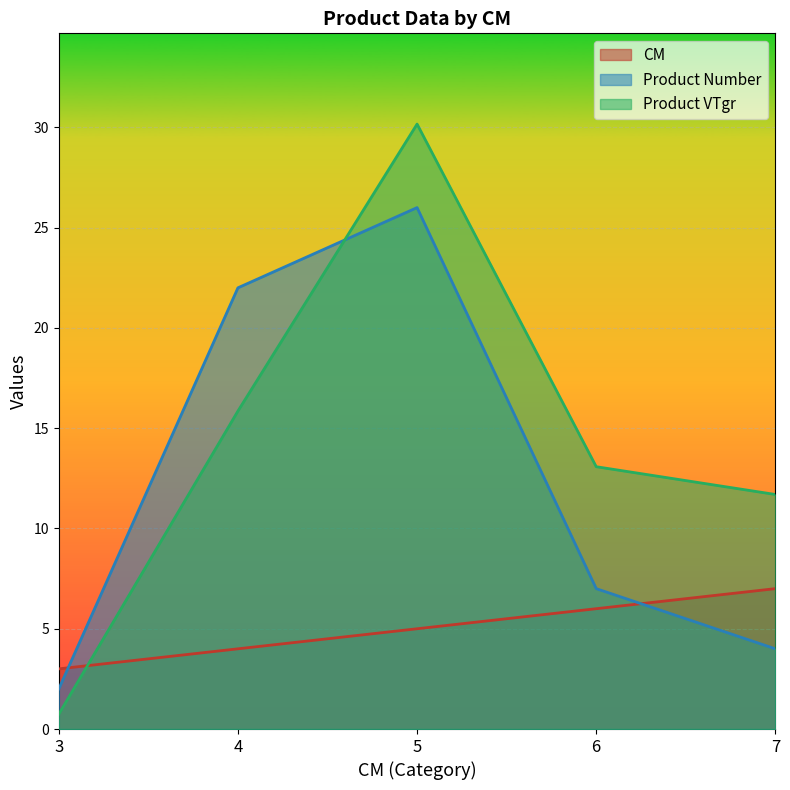

Which category has the lowest value in the produit_nbre series?

3